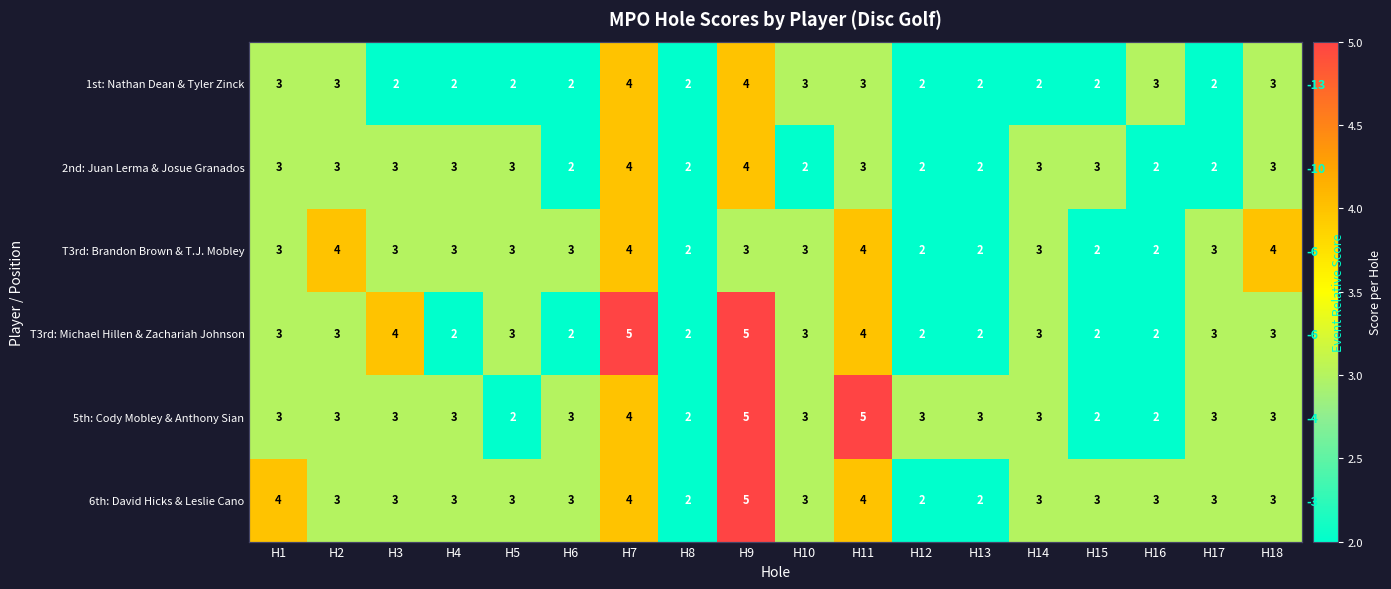

What is the minimum value shown in the chart?

2